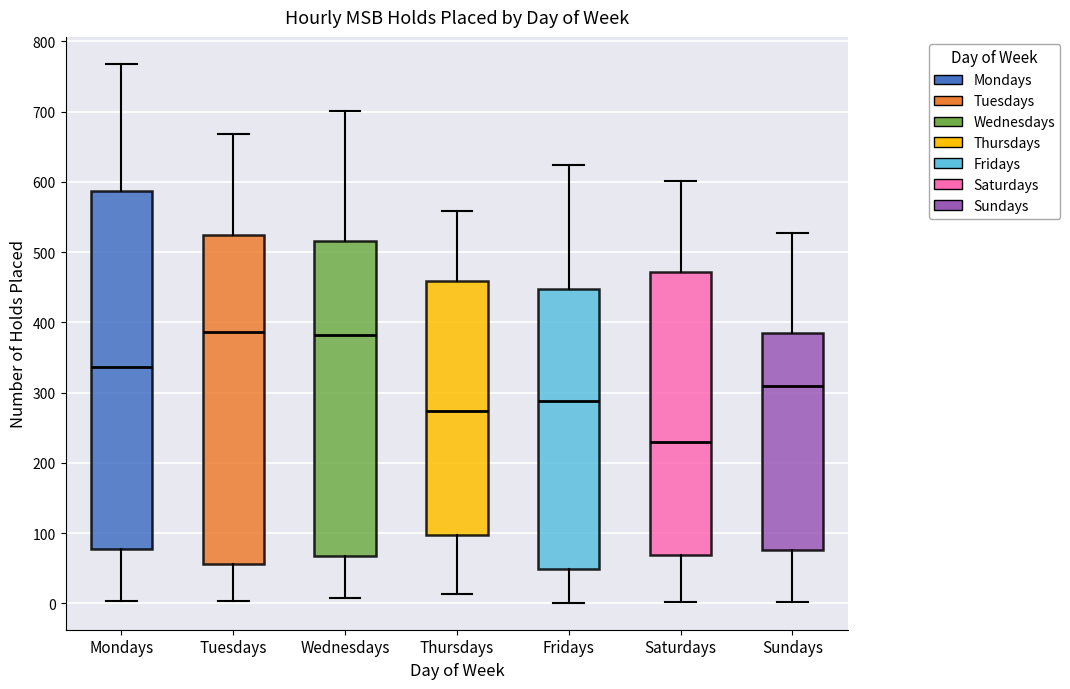

Reading left to right, transcribe this box plot: for each box, give where its median line is, the range the box spans, and where its two whiskers end, as read against the y-axis. The values are not printed on the chart, so give them approximately, as read against the axis.

Mondays: median 340, box 80 to 590, whiskers 0 to 770
Tuesdays: median 390, box 60 to 520, whiskers 0 to 670
Wednesdays: median 380, box 70 to 520, whiskers 10 to 700
Thursdays: median 270, box 100 to 460, whiskers 10 to 560
Fridays: median 290, box 50 to 450, whiskers 0 to 620
Saturdays: median 230, box 70 to 470, whiskers 0 to 600
Sundays: median 310, box 80 to 380, whiskers 0 to 530